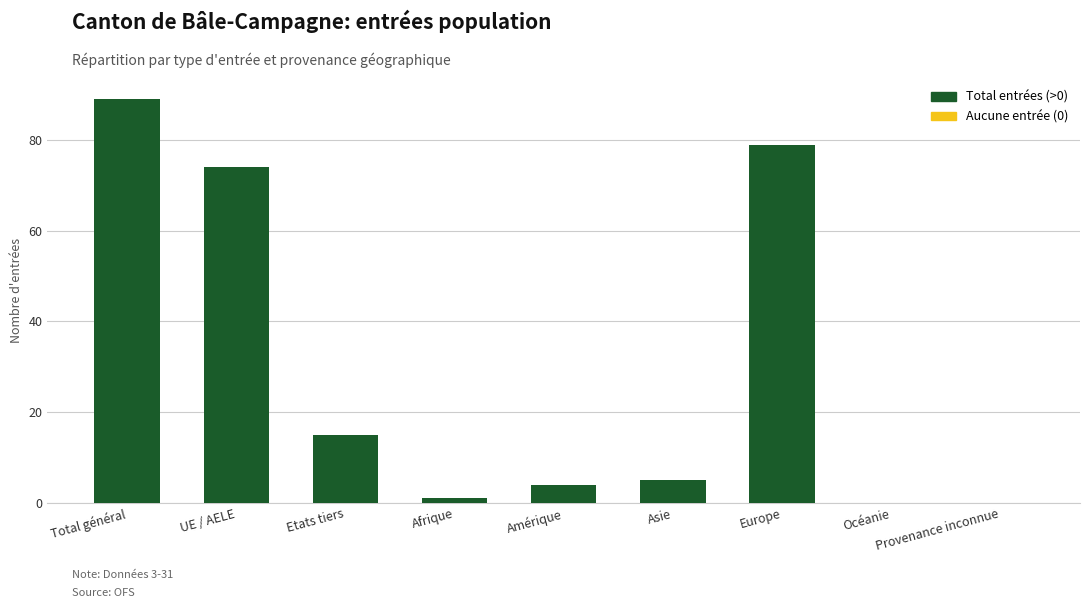

Reading right to left, extract all data points from this chart.

0	0	79	5	4	1	15	74	89